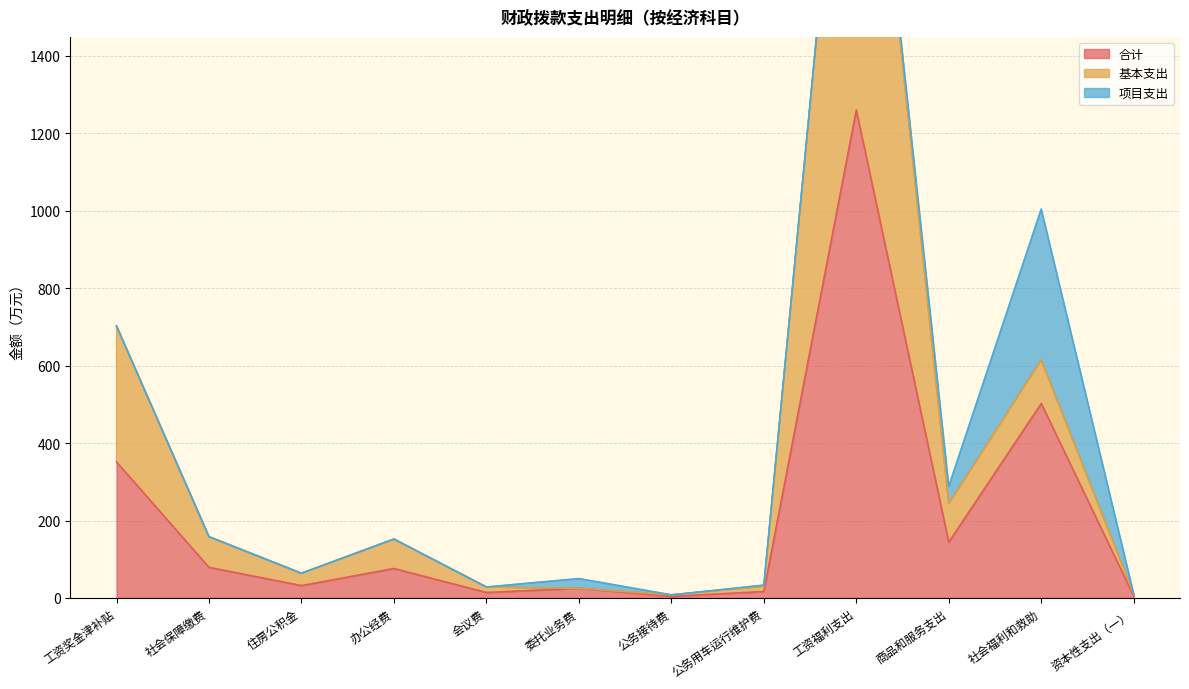

What is the label of the 9th point from the left?

工资福利支出